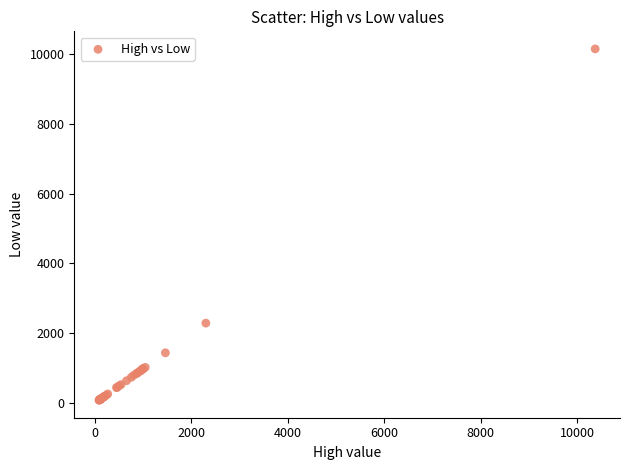

What Y value in the scatter plot is closest to 5114?

2292.6